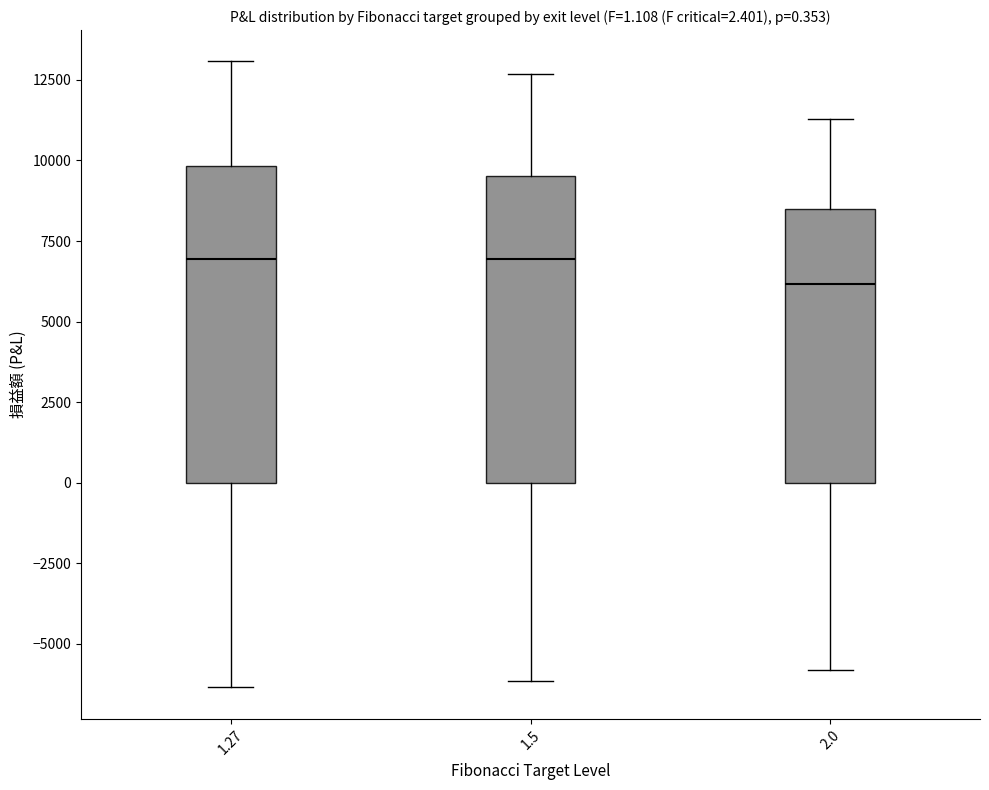

Which box's median line is the lowest?

2.0